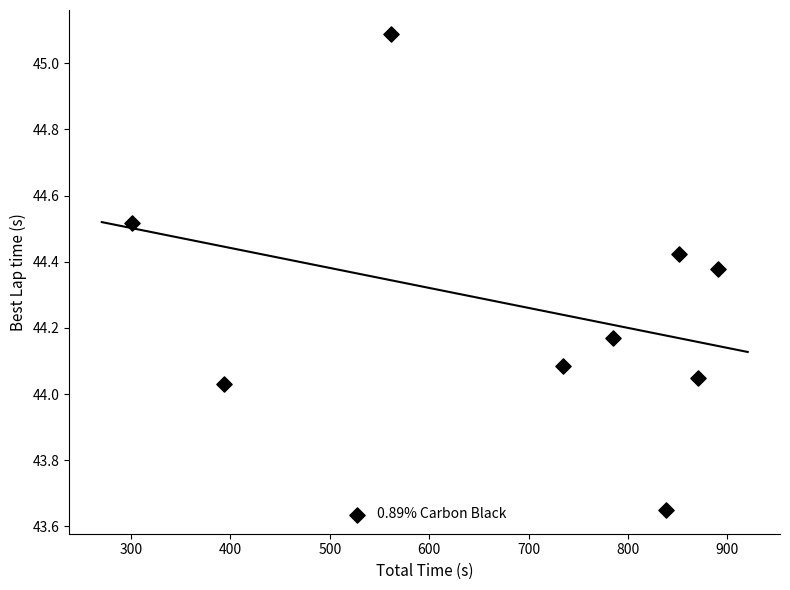

What is the average X value?

691.8